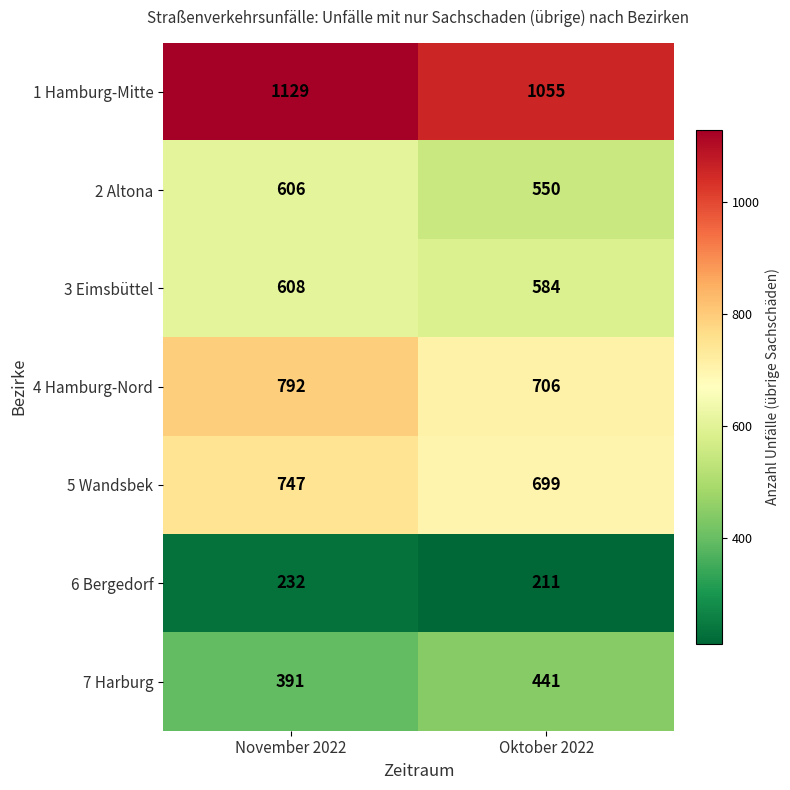

Reading right to left, extract all data points from this chart.

1 Hamburg-Mitte: 1055	1129
2 Altona: 550	606
3 Eimsbüttel: 584	608
4 Hamburg-Nord: 706	792
5 Wandsbek: 699	747
6 Bergedorf: 211	232
7 Harburg: 441	391